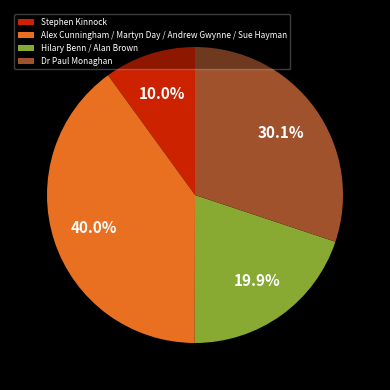

What portion of the pie excludes Dr Paul Monaghan?

69.9%